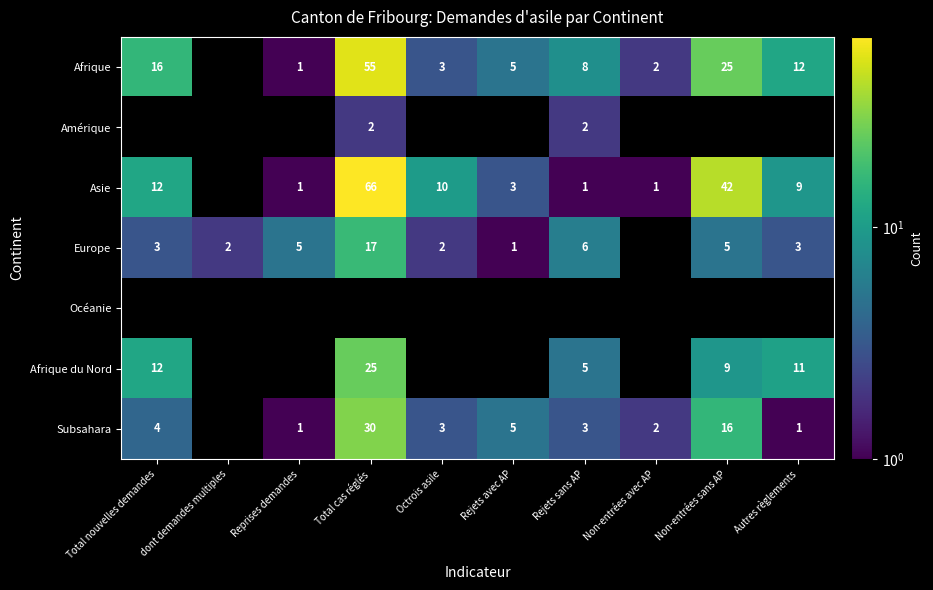

Which category has the highest value across all series?

Total cas réglés